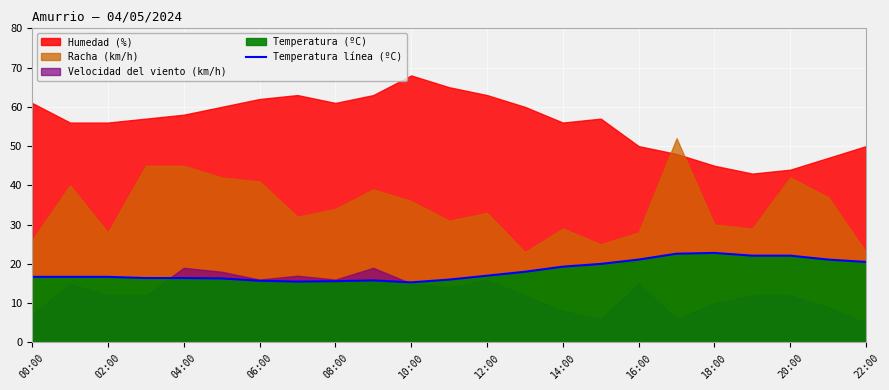

True or false: the data has more than 1 interior local peaks.

True